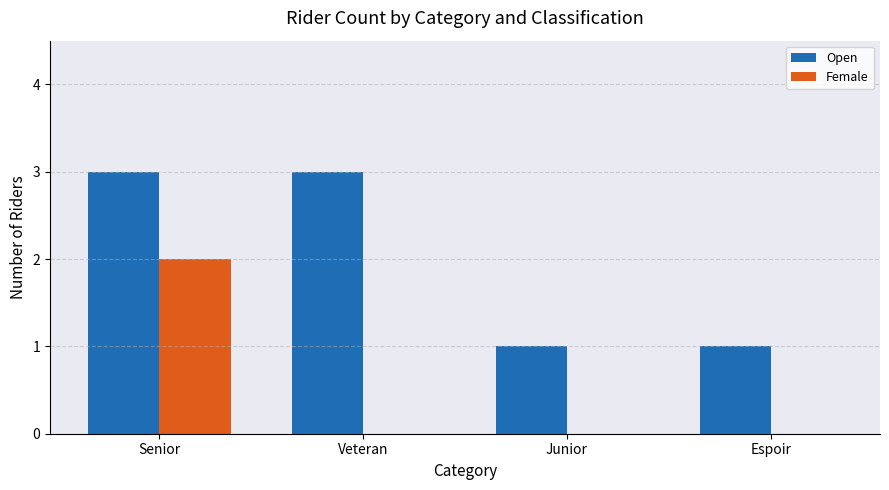

The Open series shows 1 at Senior. True or false?

False